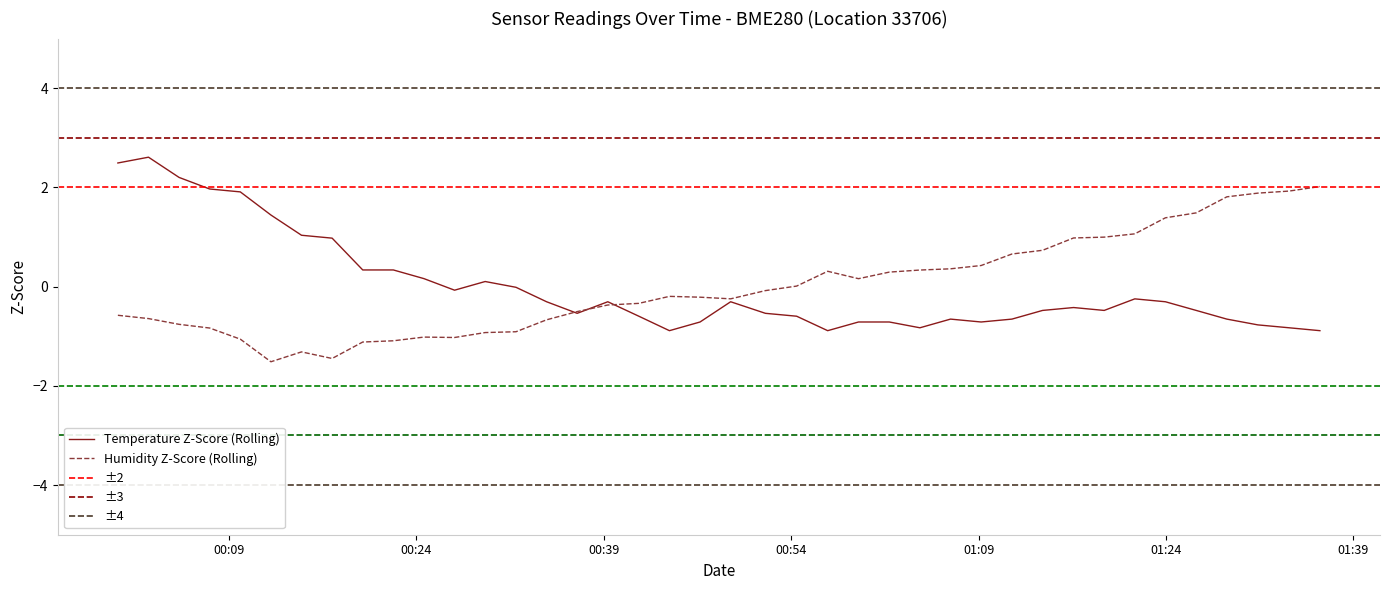

In temperature, how many points are lower than both neighbors (excluding endpoints)?

7